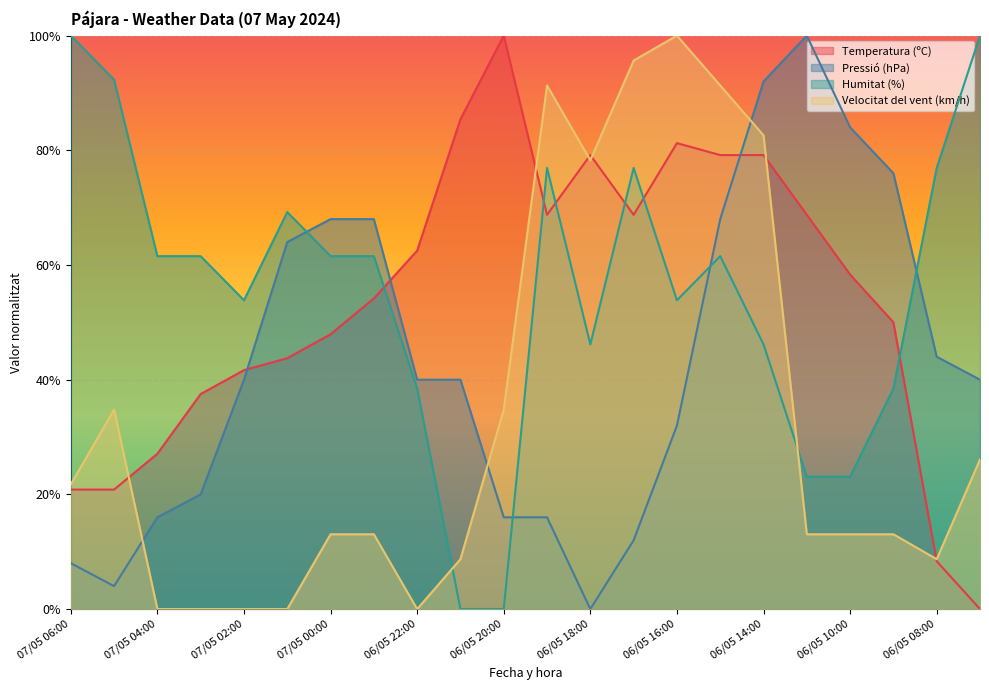

How many values in the Temperatura (ºC) series exceed 0?

21